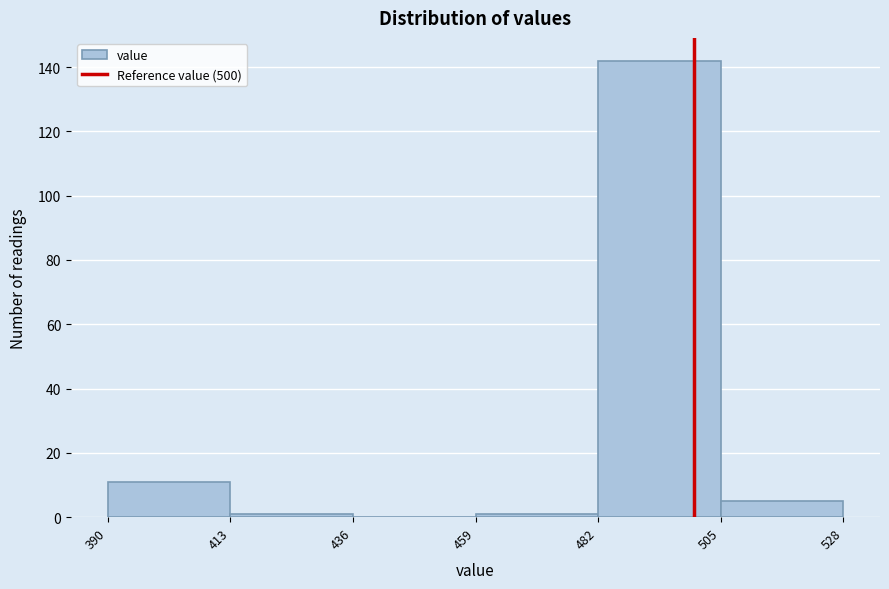

Reading left to right, list every bar in this chart as the range it spans on the x-axis followed by its height. The values are not printed on the chart, so give them approximately, as read against the axis.

390 to 413: 12
413 to 436: under 2
436 to 459: 0
459 to 482: under 2
482 to 505: 142
505 to 528: 6